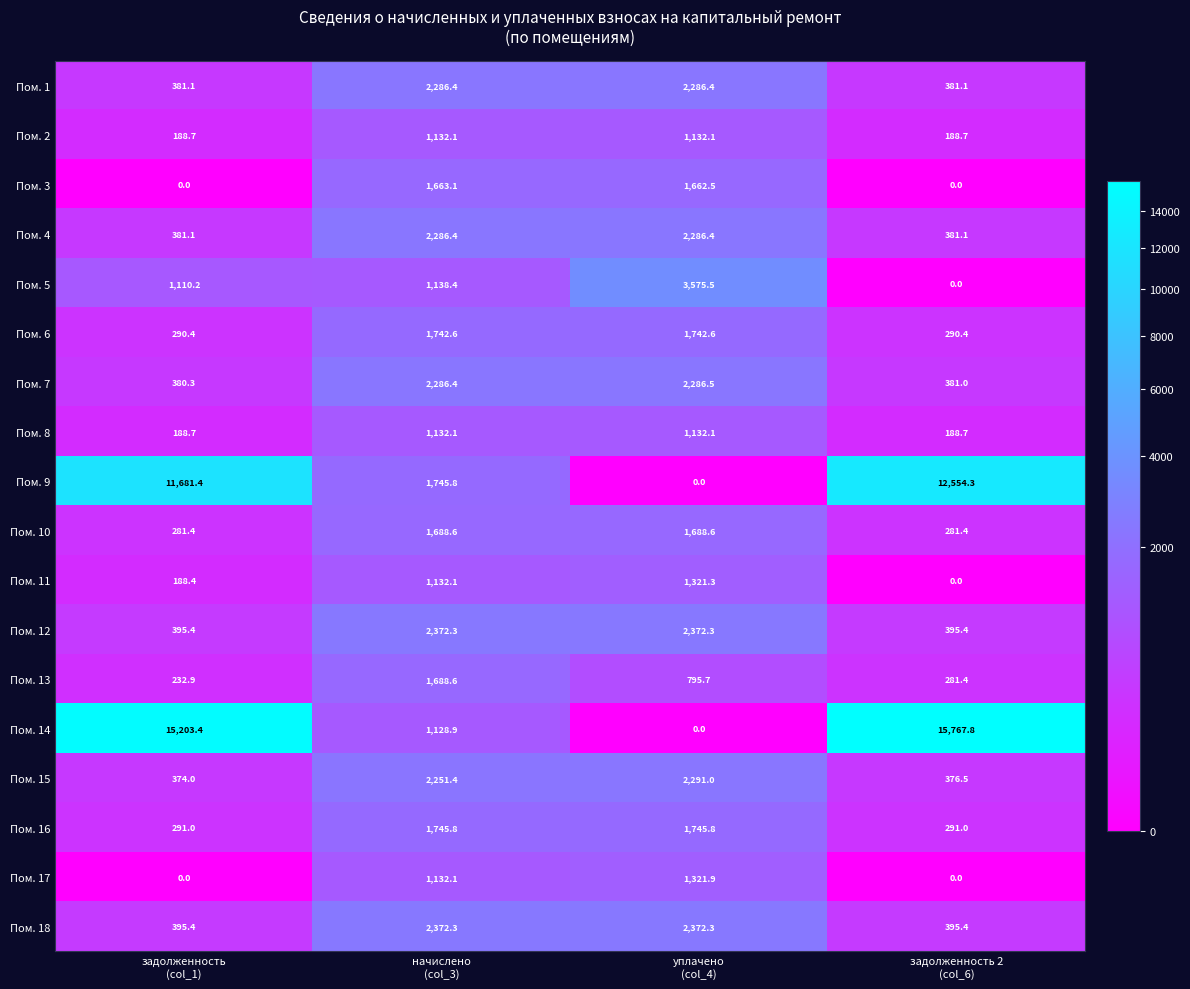

What is the highest value of the Пом. 9 series?

12554.3